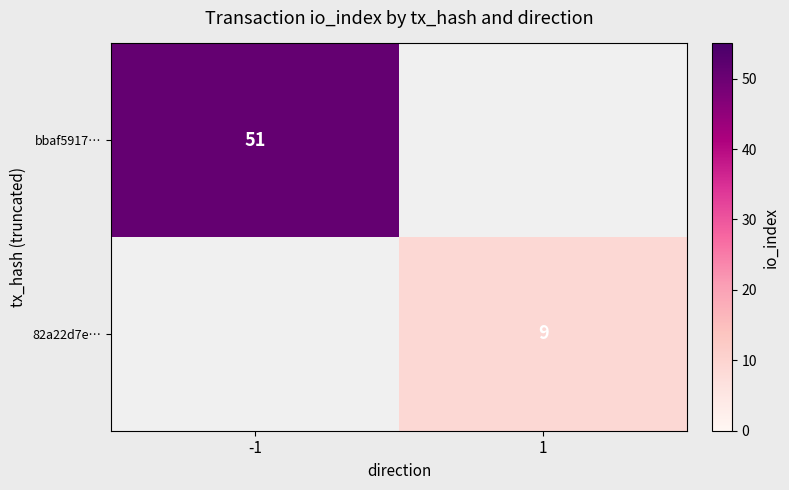

The bbaf5917… series shows 26 at -1. True or false?

False